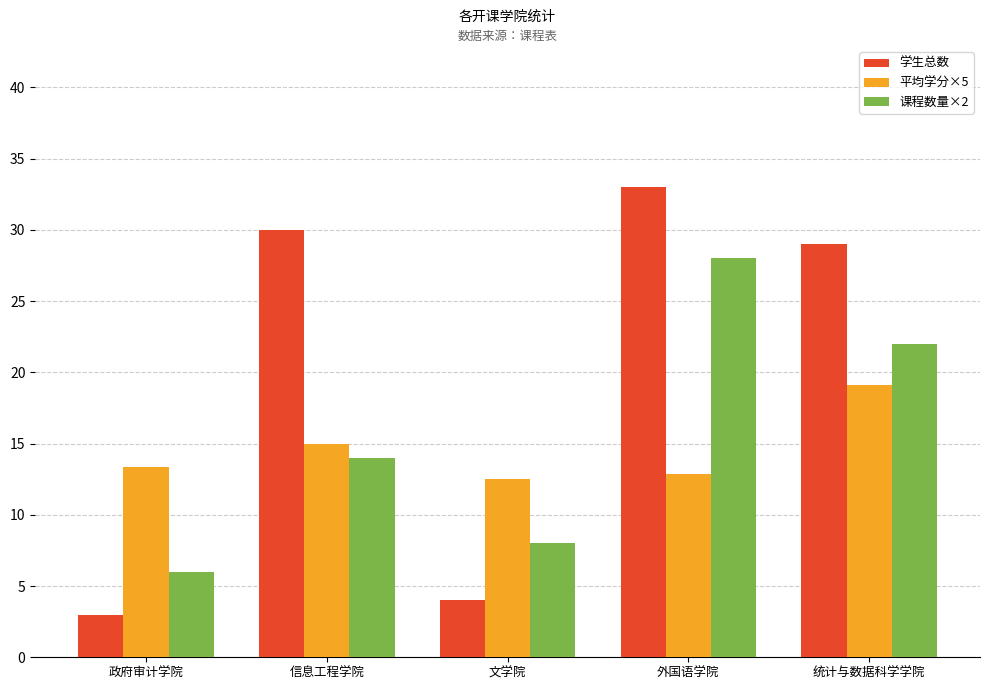

What is the total value across all series at 政府审计学院?

22.4